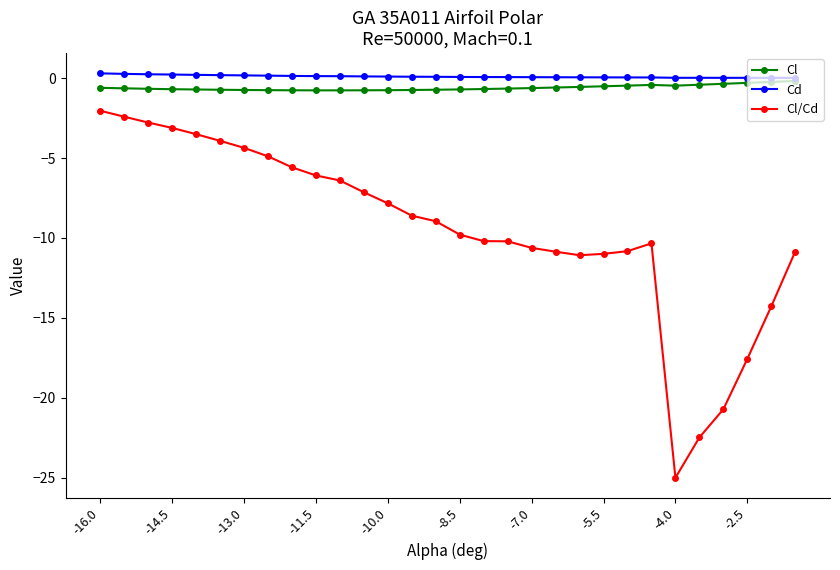

What is the highest value of the Cl/Cd series?

-2.0